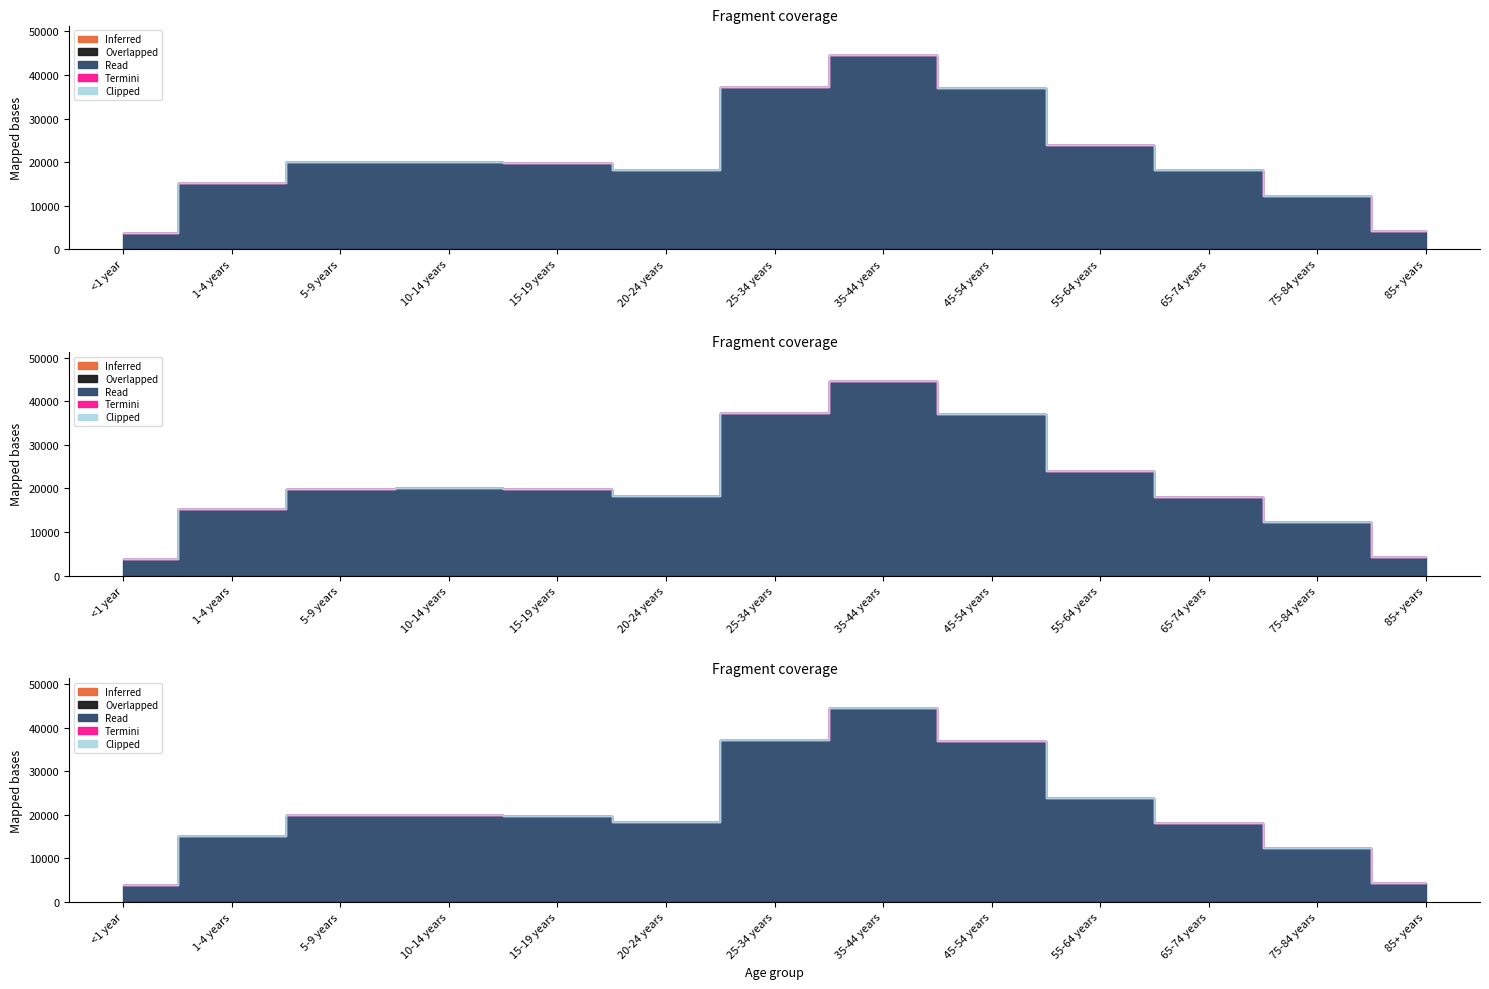

Reading right to left, list all the values displayed in this chart.

Inferred: 0	0	0	0	0	0	0	0	0	0	0	0	0
Overlapped: 0	0	0	0	0	0	0	0	0	0	0	0	0
Read: 4259	12315	18136	23961	37030	44659	37233	18257	19820	20057	19920	15192	3795
Termini: 0	0	0	0	0	0	0	0	0	0	0	0	0
Clipped: 0	0	0	0	0	0	0	0	0	0	0	0	0